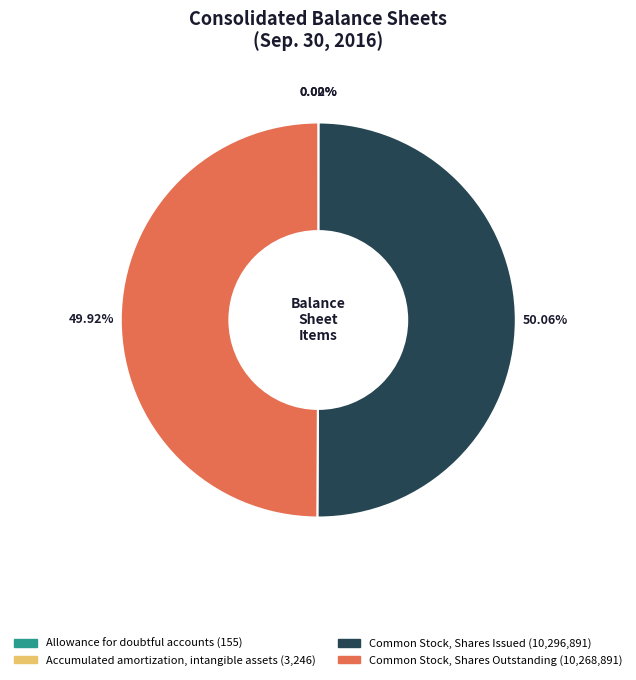

How many segments does this pie chart have?

4